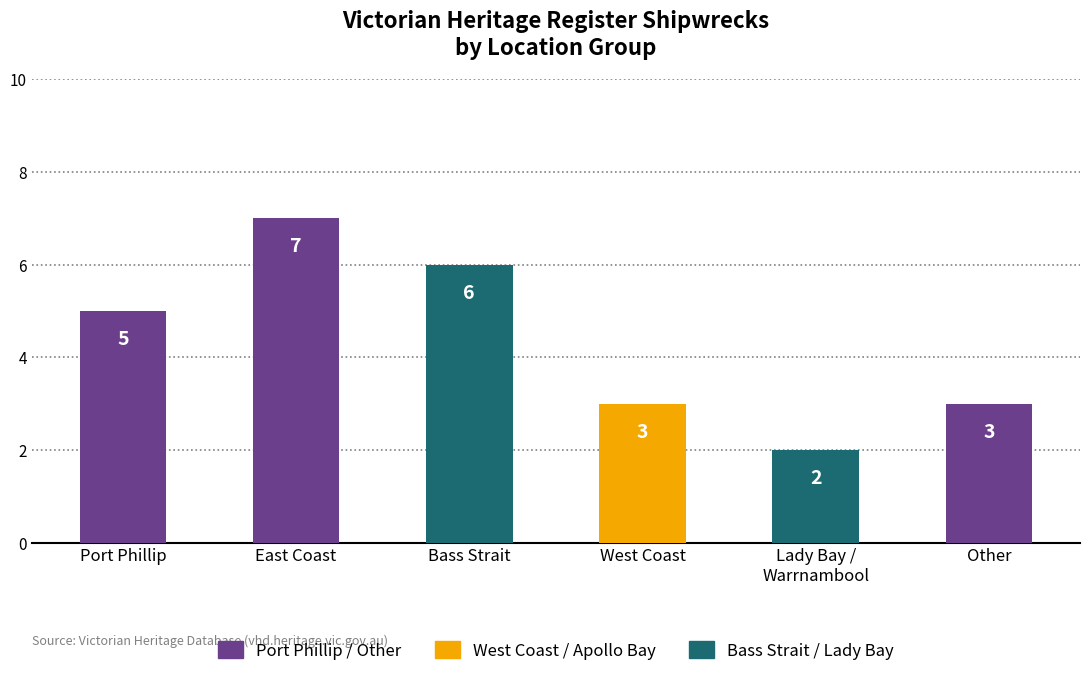

How many values are between 3 and 6?

4